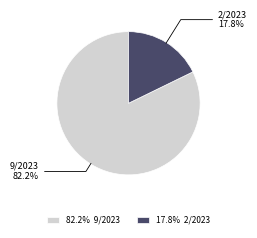

Rank the categories by value from highest to lowest.

9/2023, 2/2023